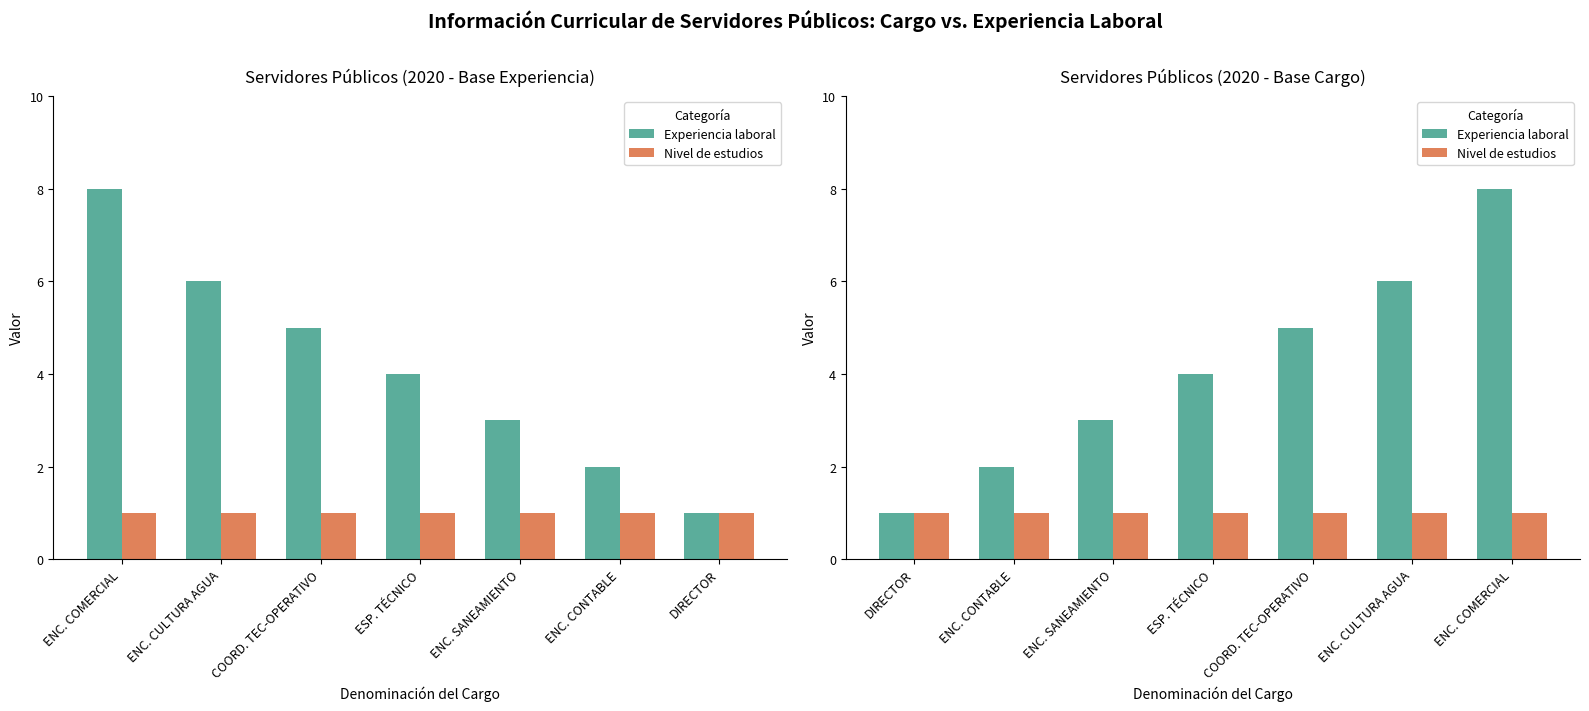

What are all the series names shown in the legend?

Experiencia laboral, Nivel de estudios